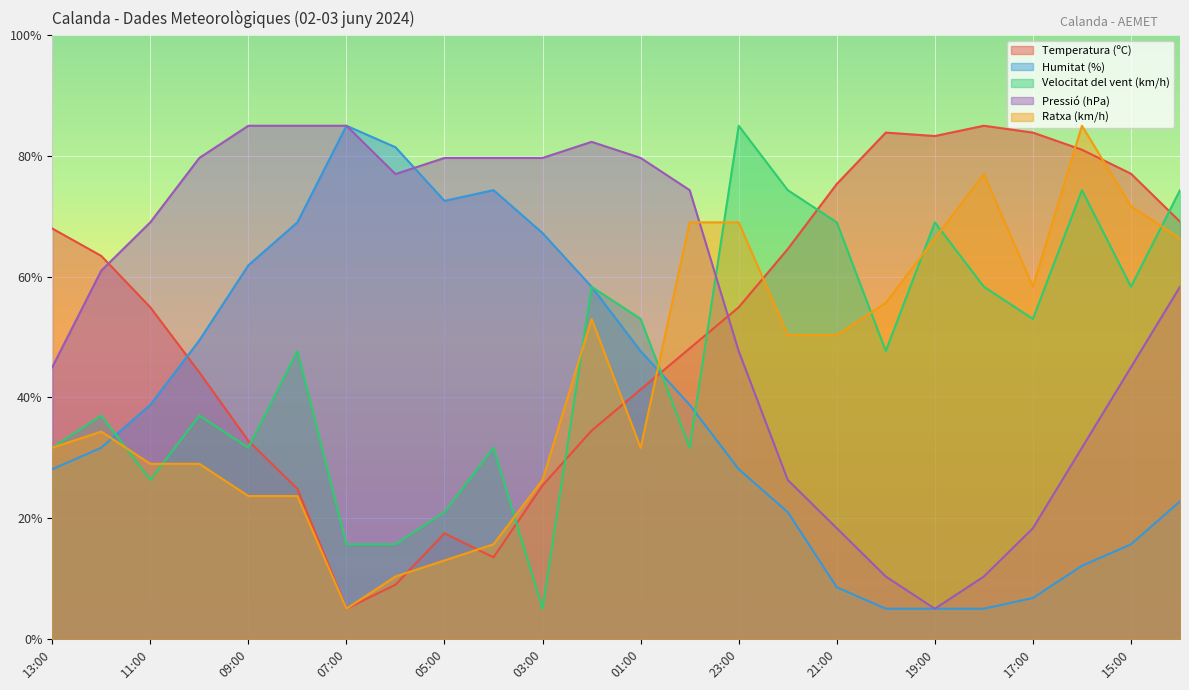

What is the label of the 21st point from the left?

17:00